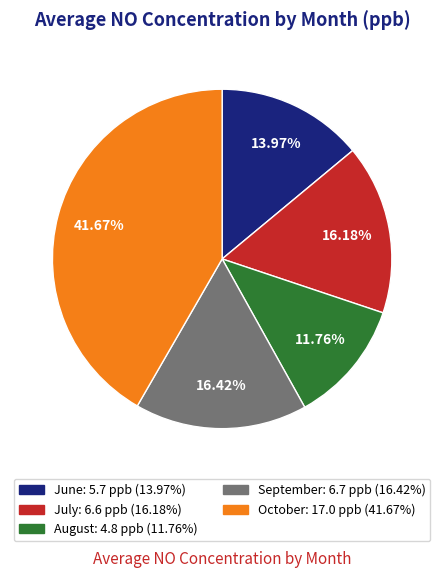

Between October and July, which is larger?

October